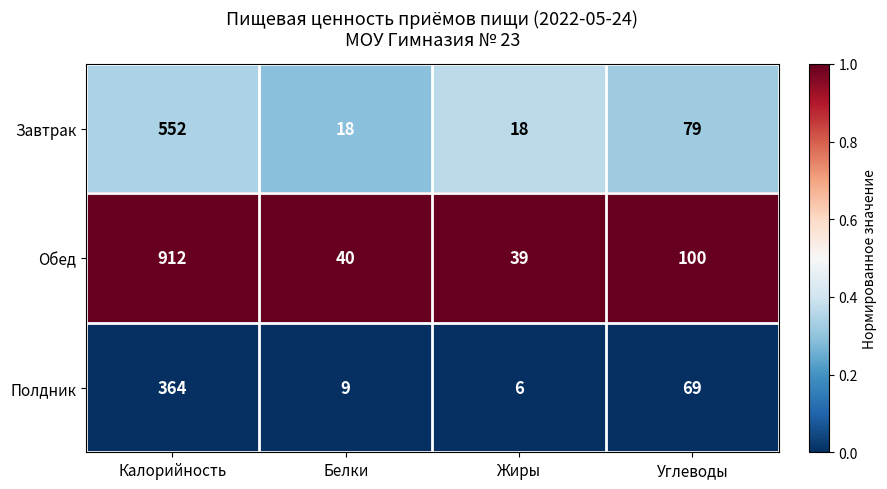

Which series has the largest range (max minus min)?

Обед